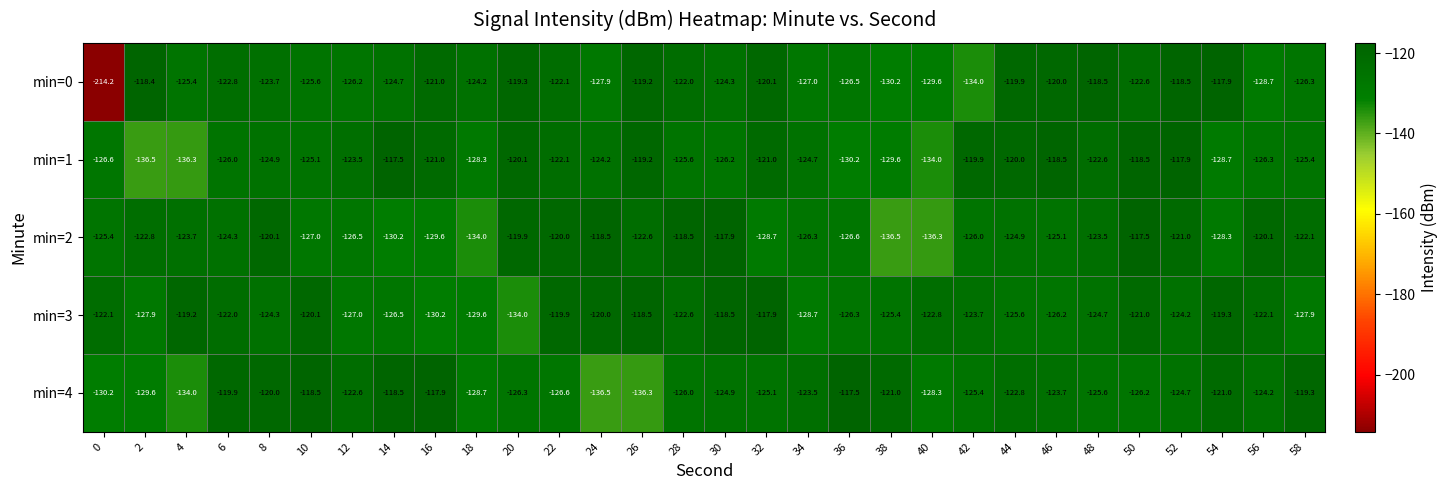

What is the greatest value displayed?

-117.5